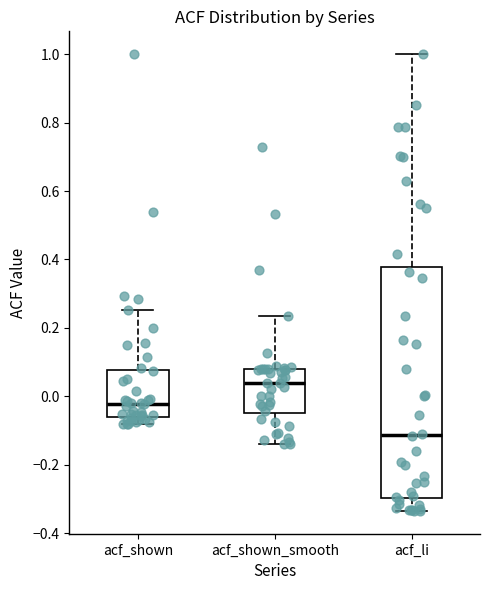

Comparing the boxes themselves (not the whiskers), which one is the tallest?

acf_li